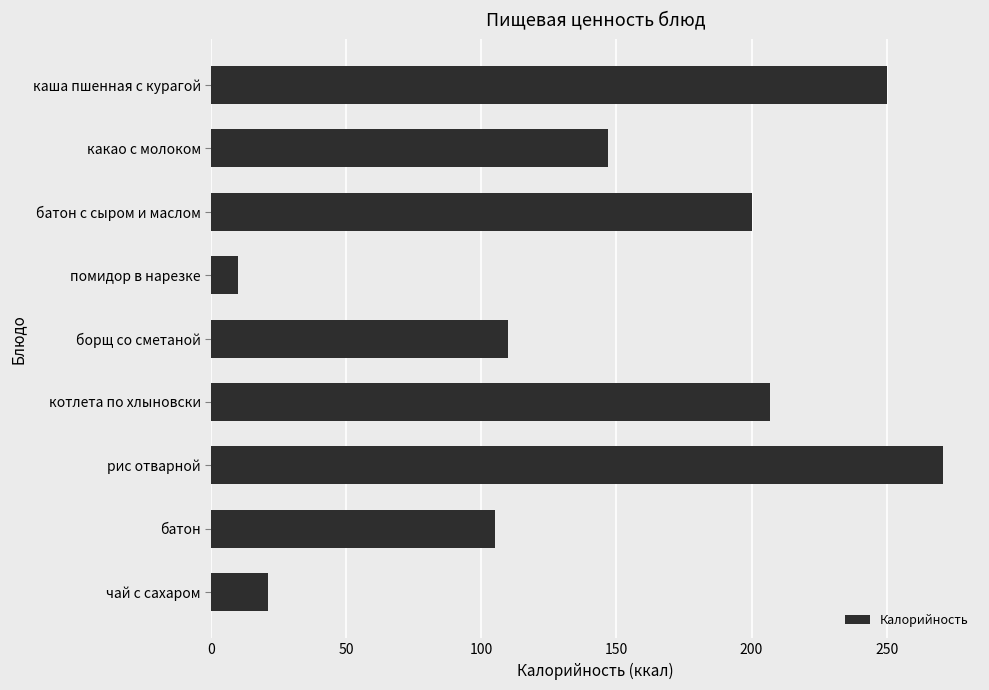

What is the minimum value shown in the chart?

10